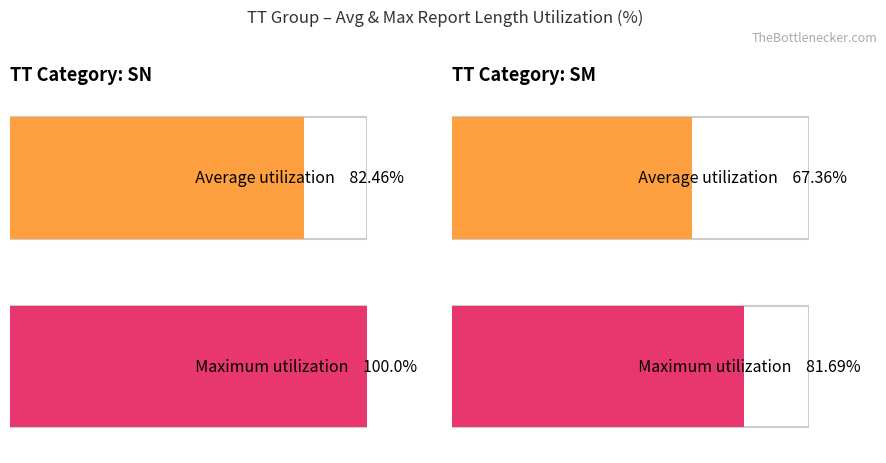

Between SN and SM, which series saw the biggest shift?

Maximum utilization